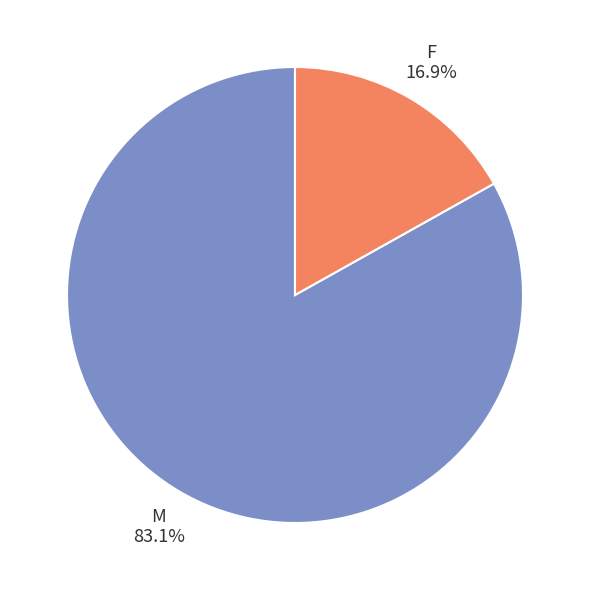

To the nearest percent, what is the combined percentage of F and M?

100%